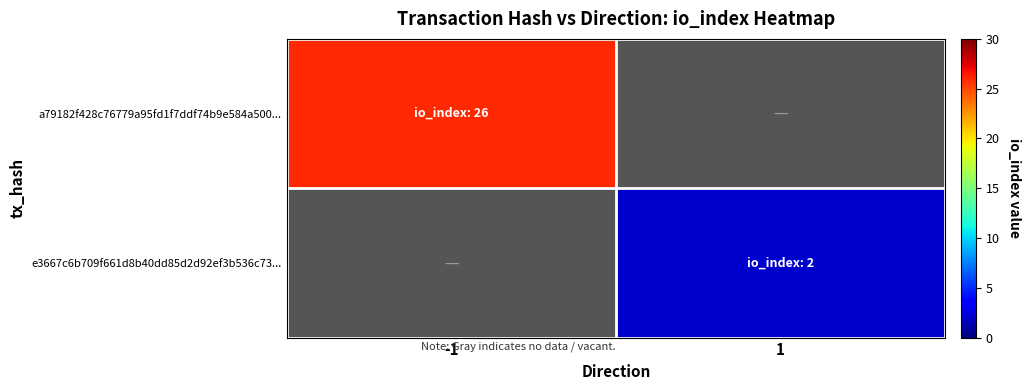

What is the highest value of the a79182f428c76779a95fd1f7ddf74b9e584a500... series?

26.0